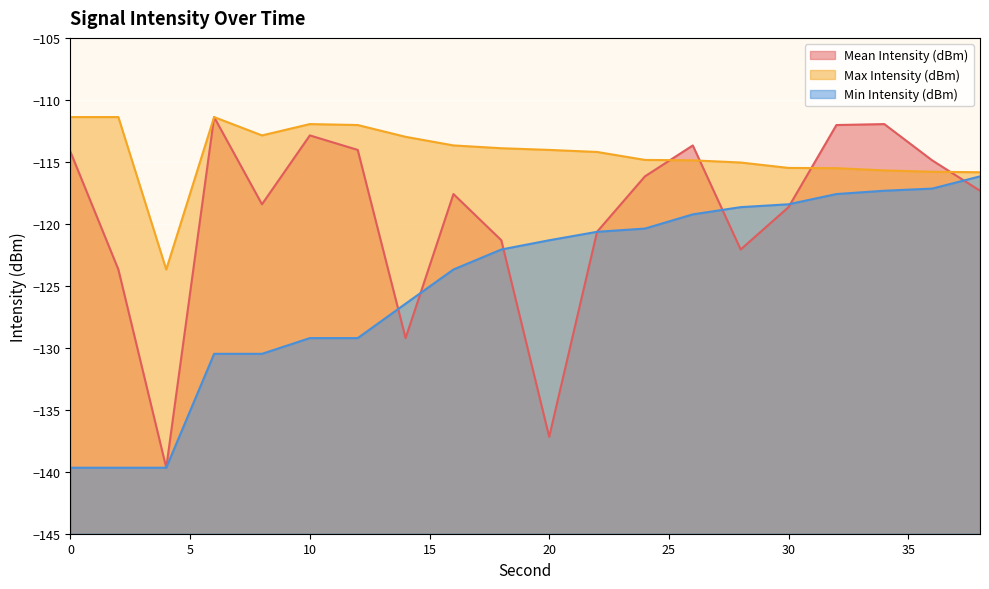

How many data points does each series have?

20